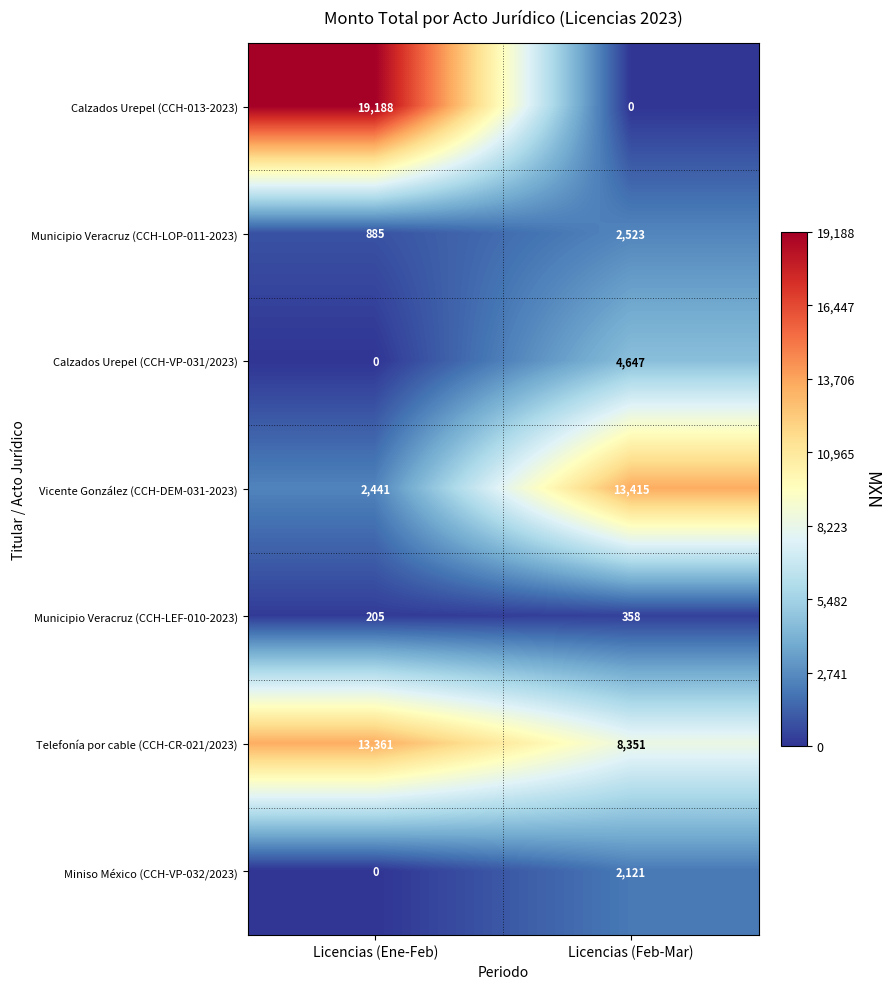

Reading right to left, list all the values displayed in this chart.

Calzados Urepel (CCH-013-2023): 0	19188
Municipio Veracruz (CCH-LOP-011-2023): 2523	885
Calzados Urepel (CCH-VP-031/2023): 4647	0
Vicente González (CCH-DEM-031-2023): 13415	2441
Municipio Veracruz (CCH-LEF-010-2023): 358	205
Telefonía por cable (CCH-CR-021/2023): 8351	13361
Miniso México (CCH-VP-032/2023): 2121	0